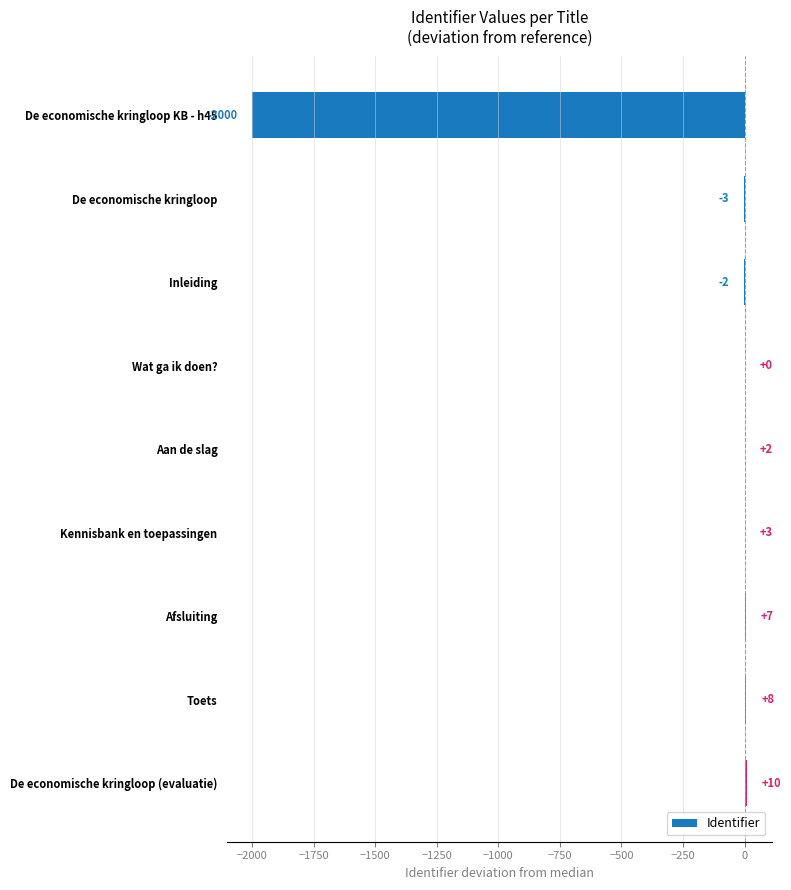

What is the sum of all values?

-1975